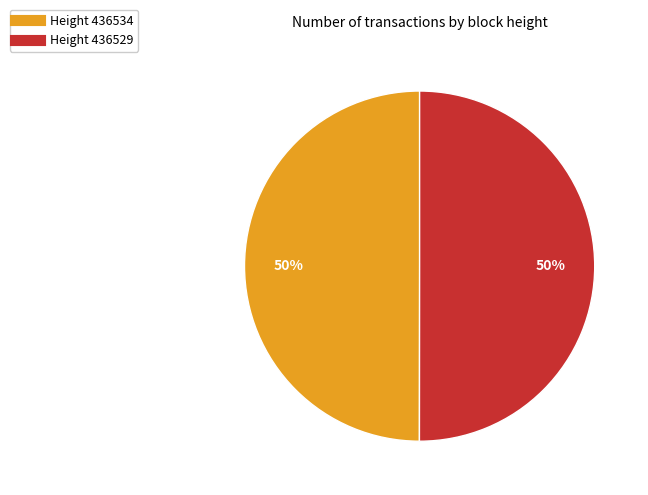

Count the number of slices in the pie.

2